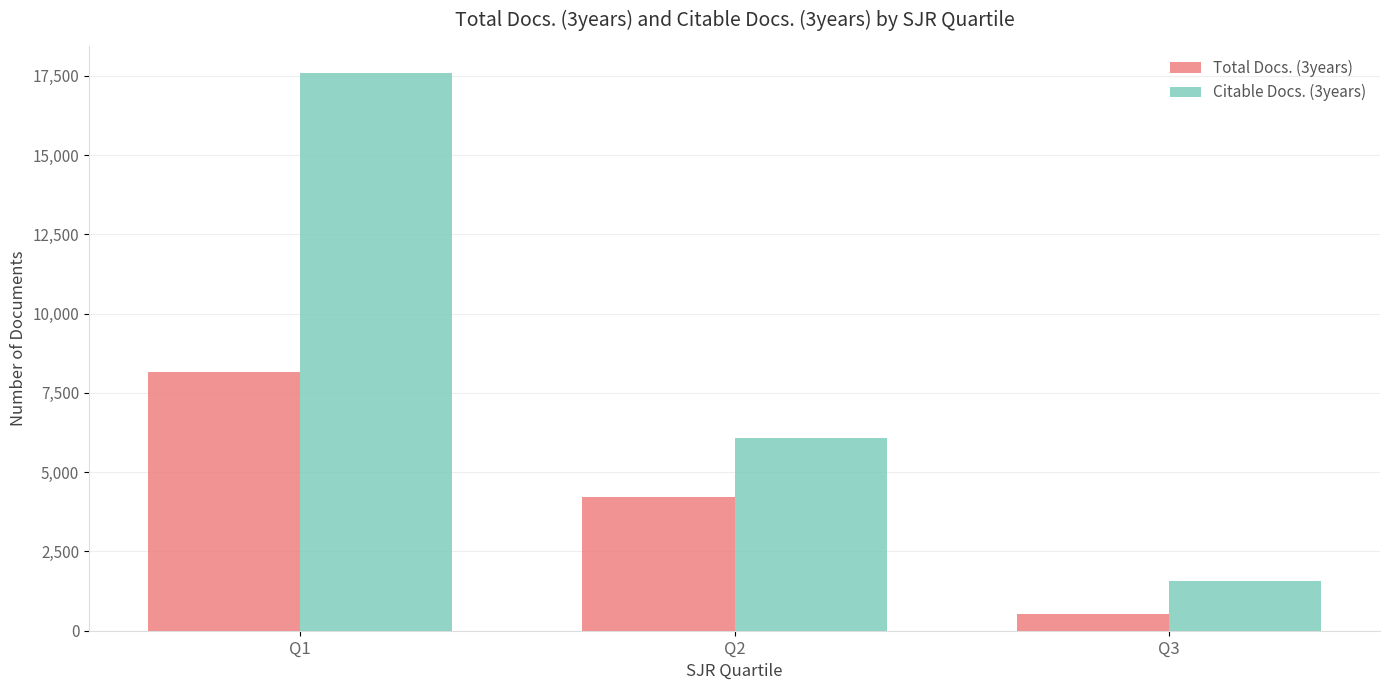

List the series in order of their peak value, highest first.

Citable Docs. (3years), Total Docs. (3years)